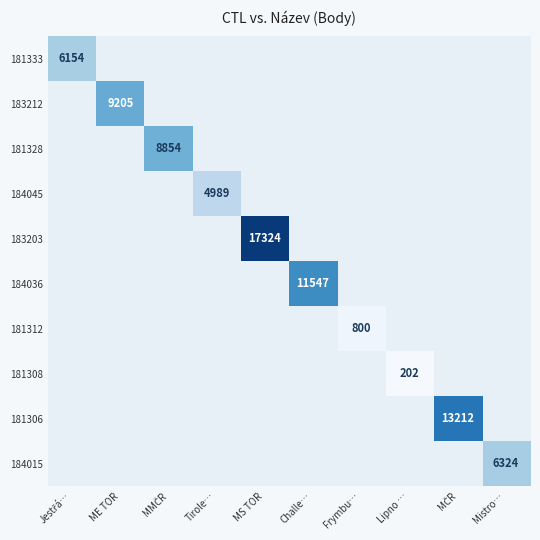

Read the 184036 value at Challe….

11547.0